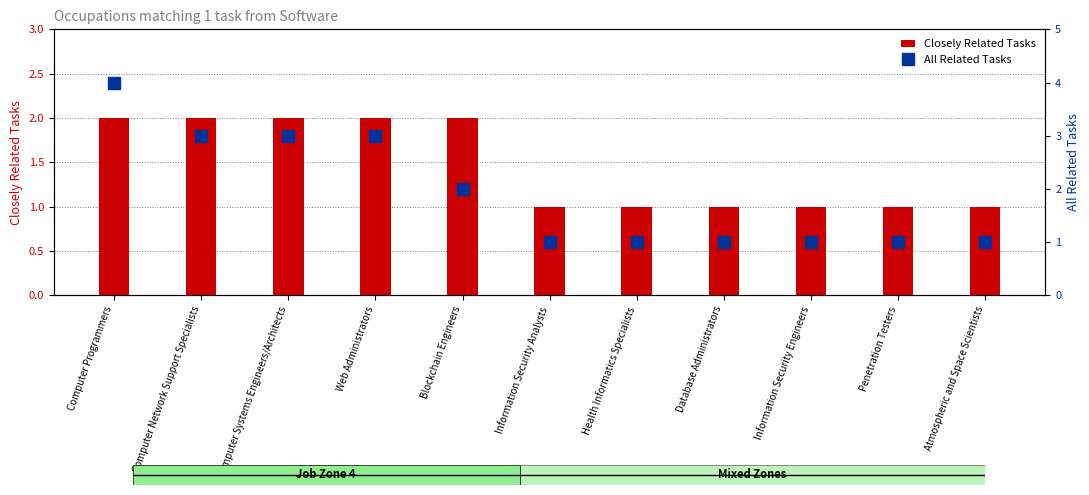

What is the minimum value for Closely Related Tasks?

1